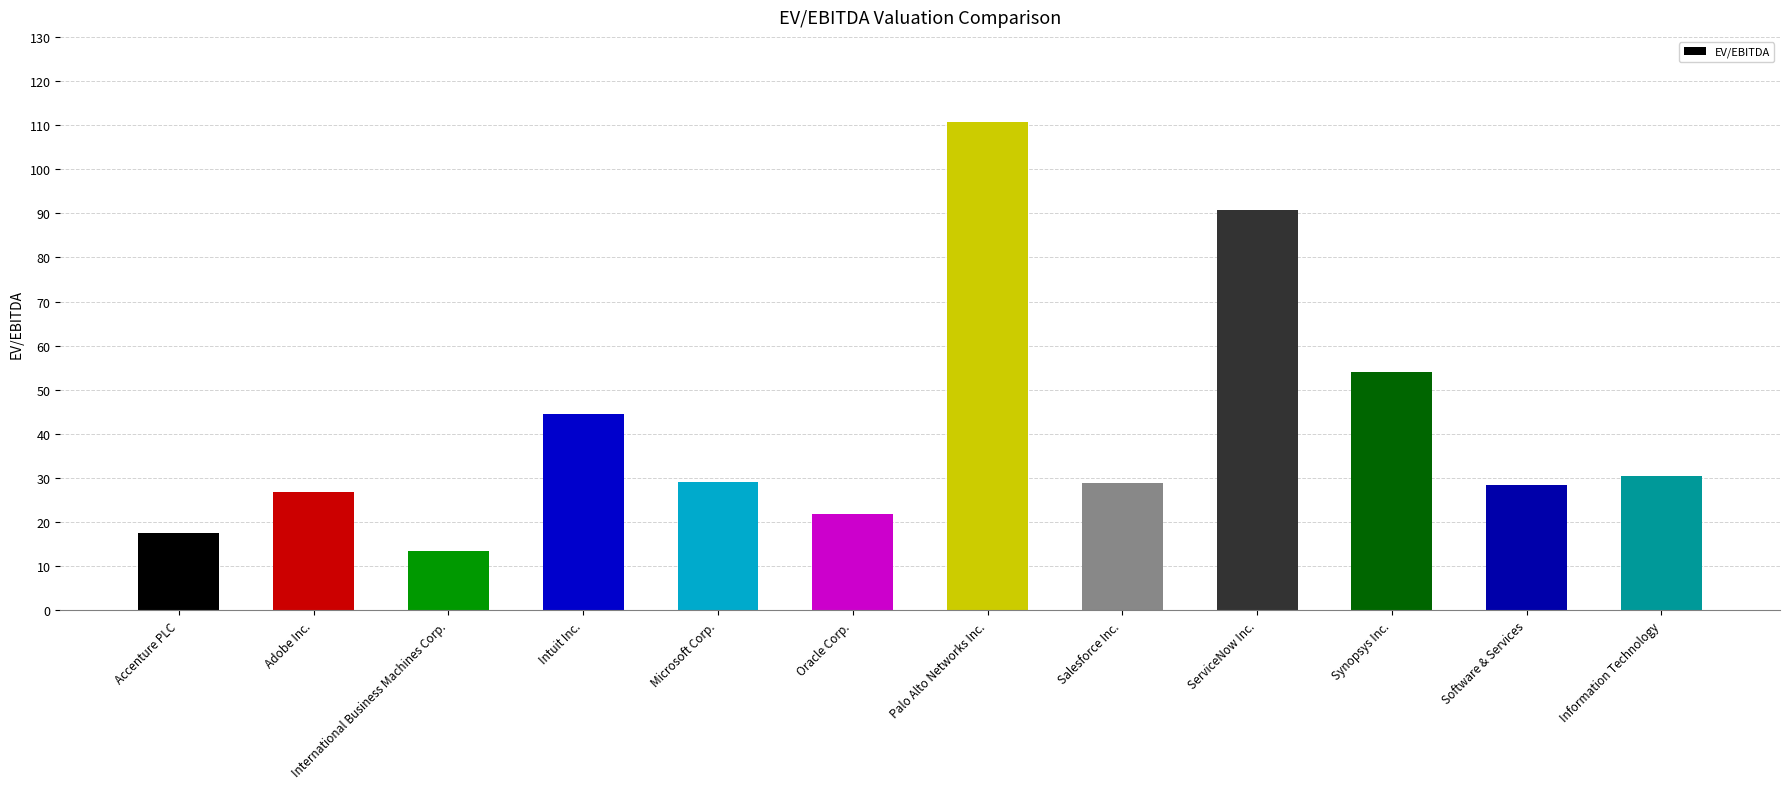

Between Microsoft Corp. and Oracle Corp., which is larger?

Microsoft Corp.